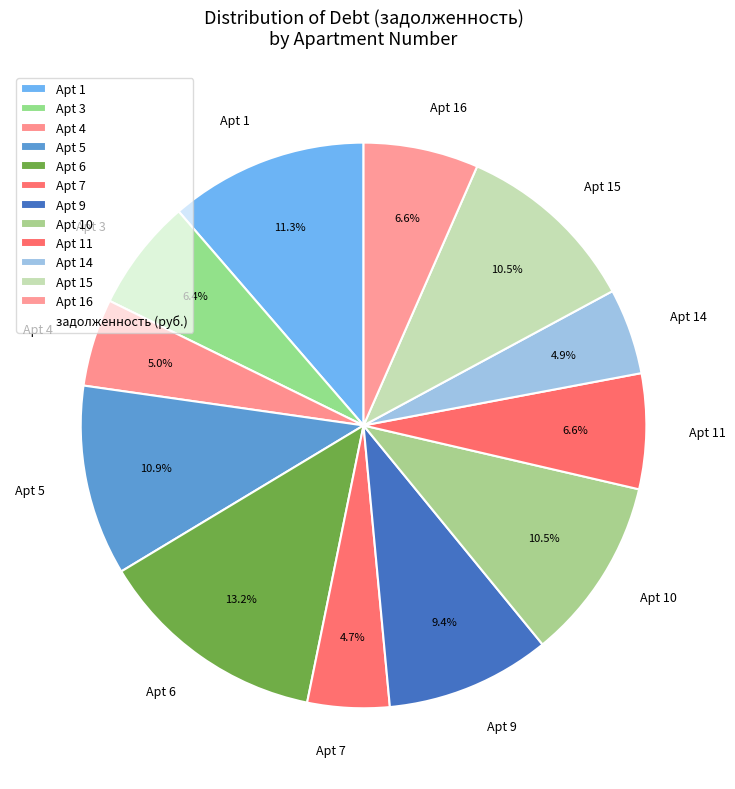

Is there a majority slice in this chart?

No